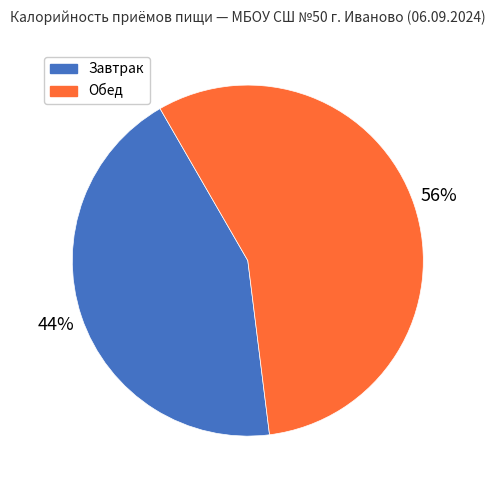

Which has a higher value, Обед or Завтрак?

Обед